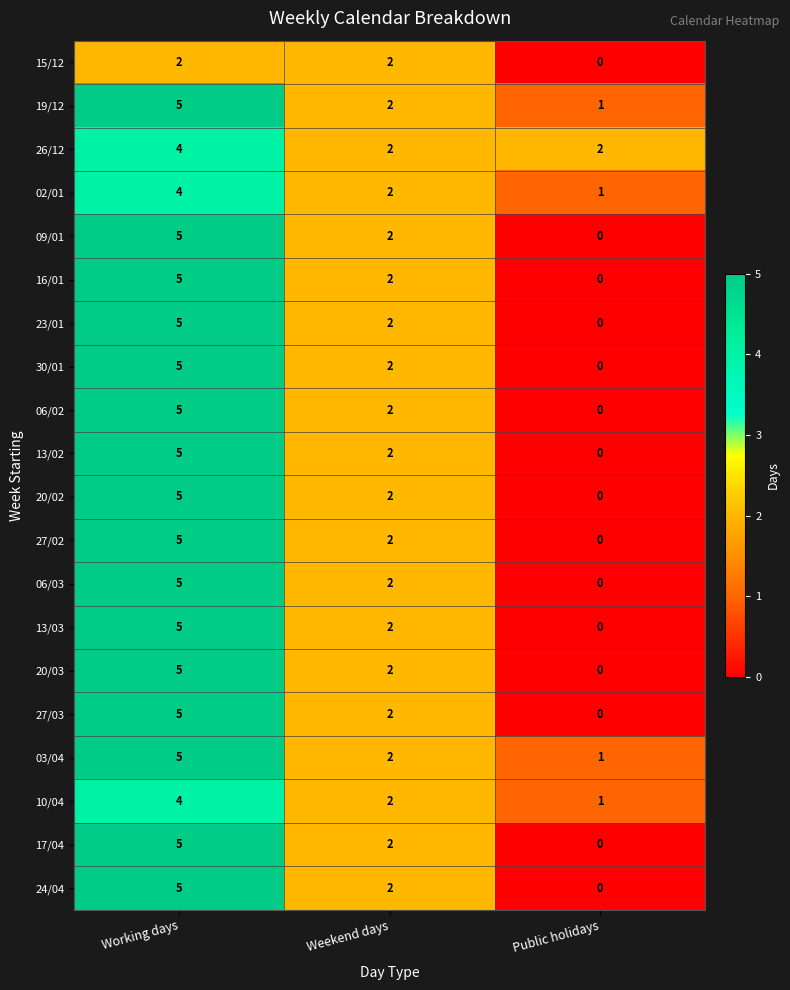

The value of 10/04 at Public holidays is 2. True or false?

False